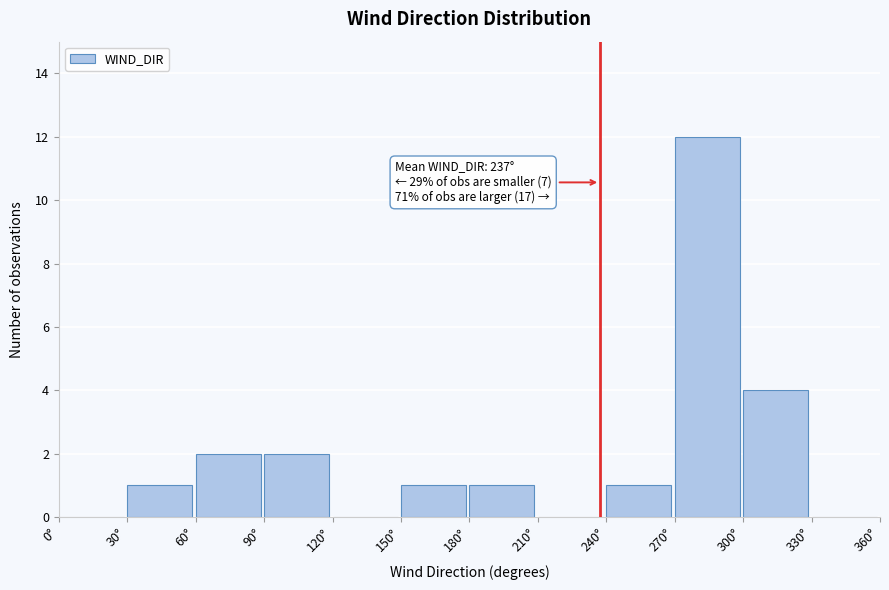

Over which range of the x-axis is the bar tallest?

270 to 300